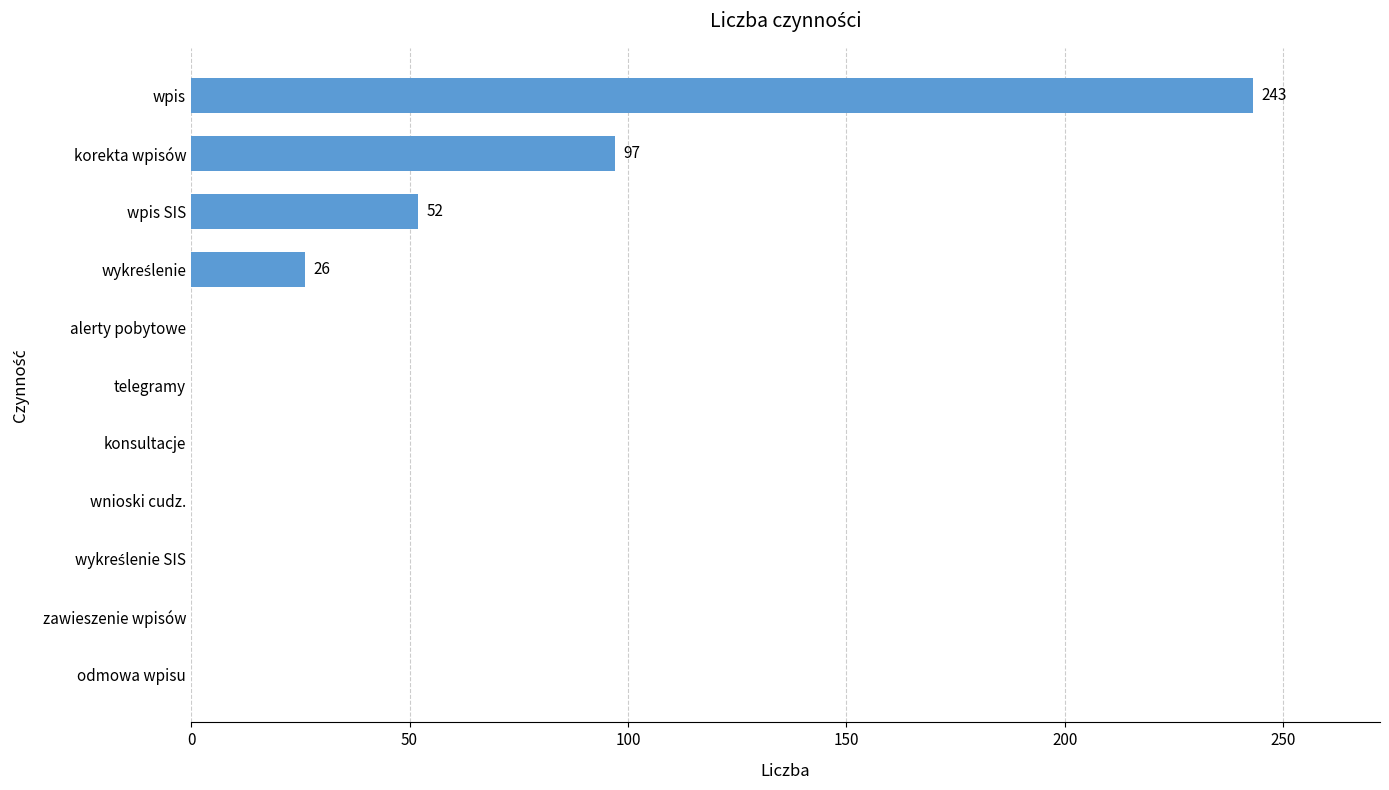

What is the greatest value displayed?

243